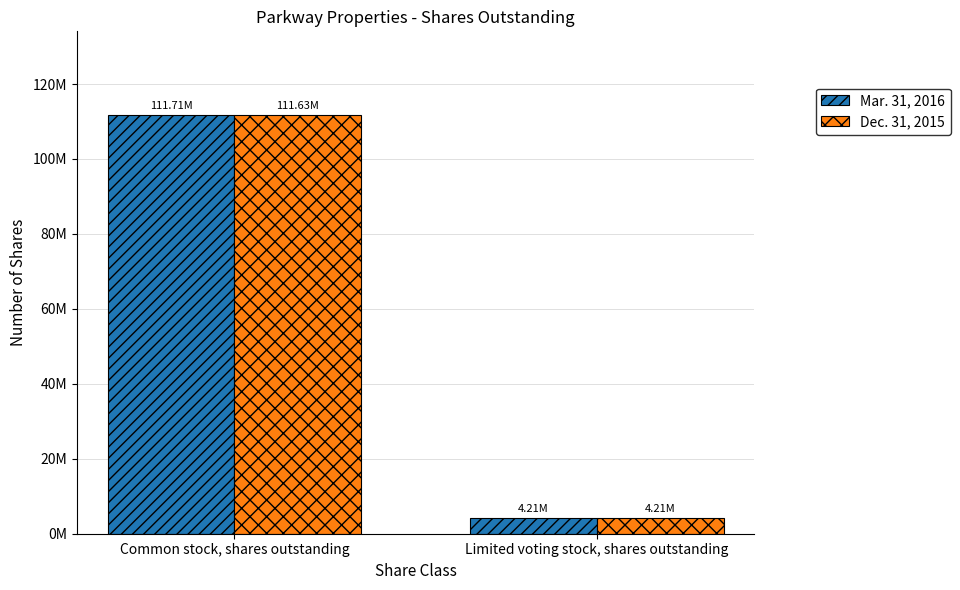

What is the maximum value for Mar. 31, 2016?

111713277